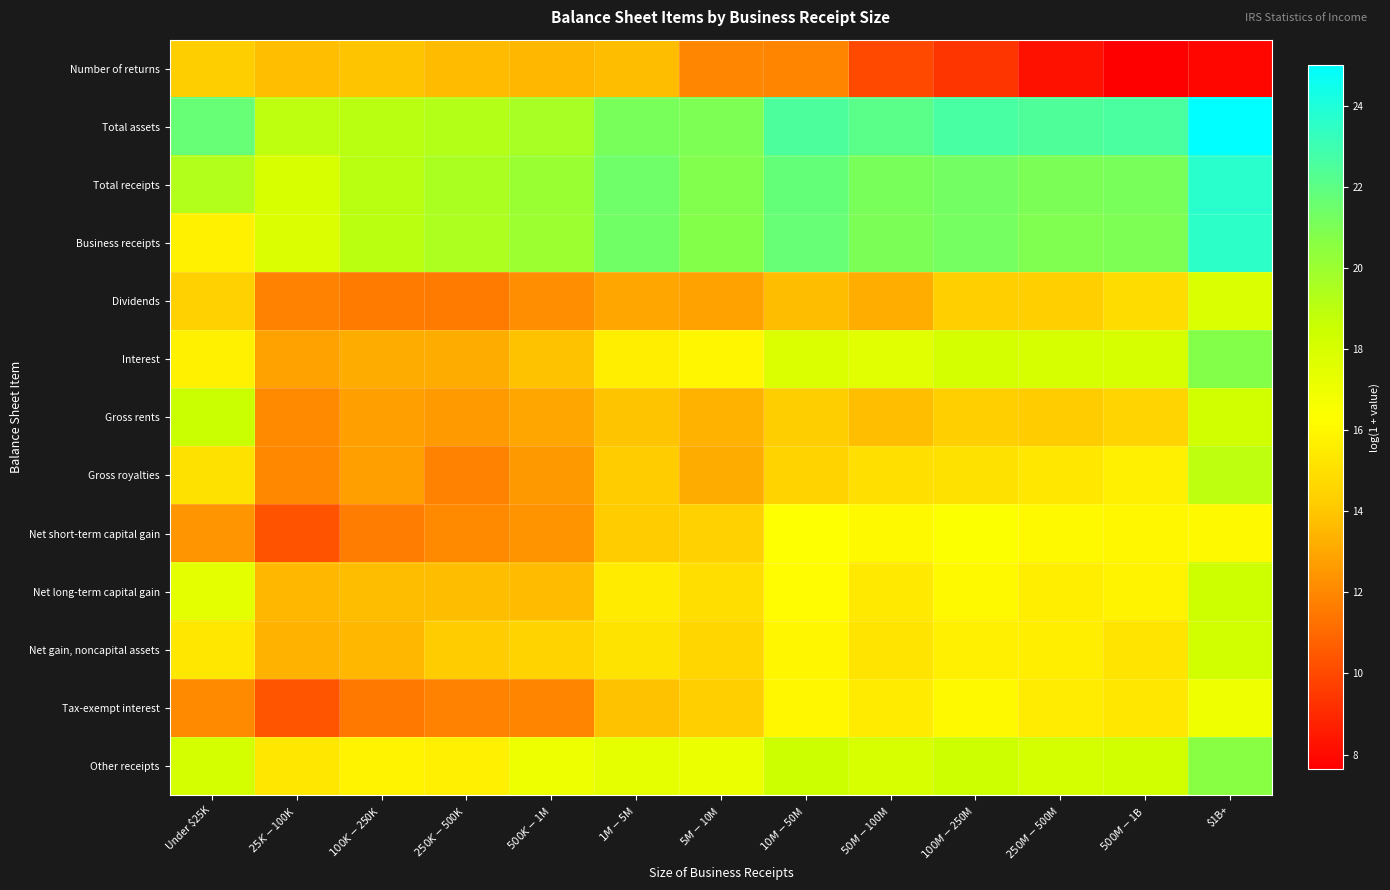

Rank the series by their maximum value, from highest to lowest.

Total assets, Total receipts, Business receipts, Interest, Other receipts, Gross royalties, Gross rents, Net long-term capital gain, Net gain, noncapital assets, Dividends, Tax-exempt interest, Net short-term capital gain, Number of returns